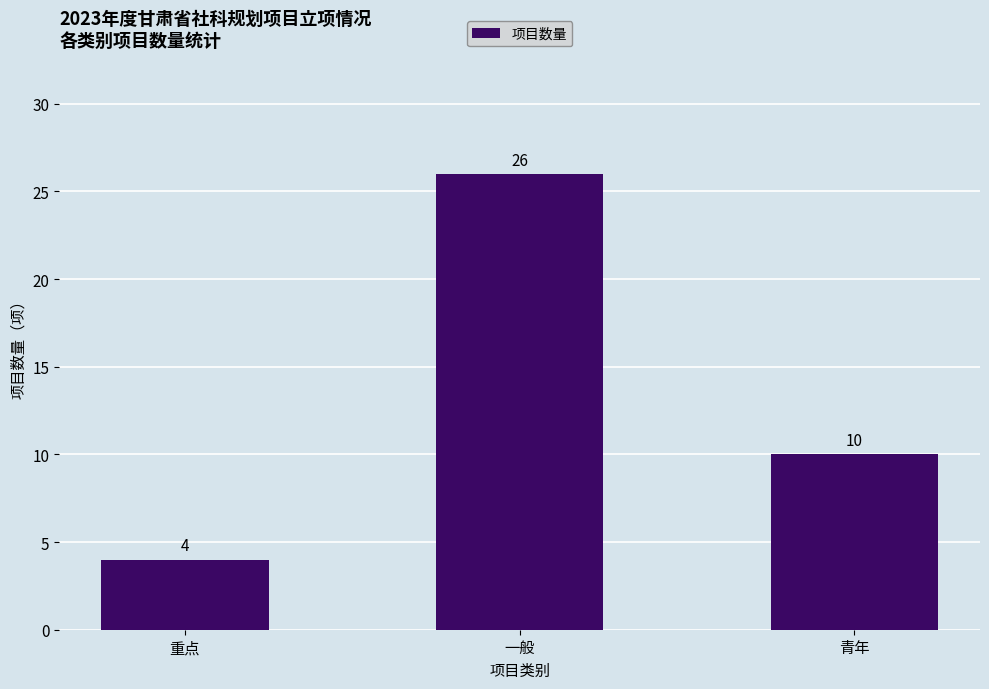

How many values are below 10?

1